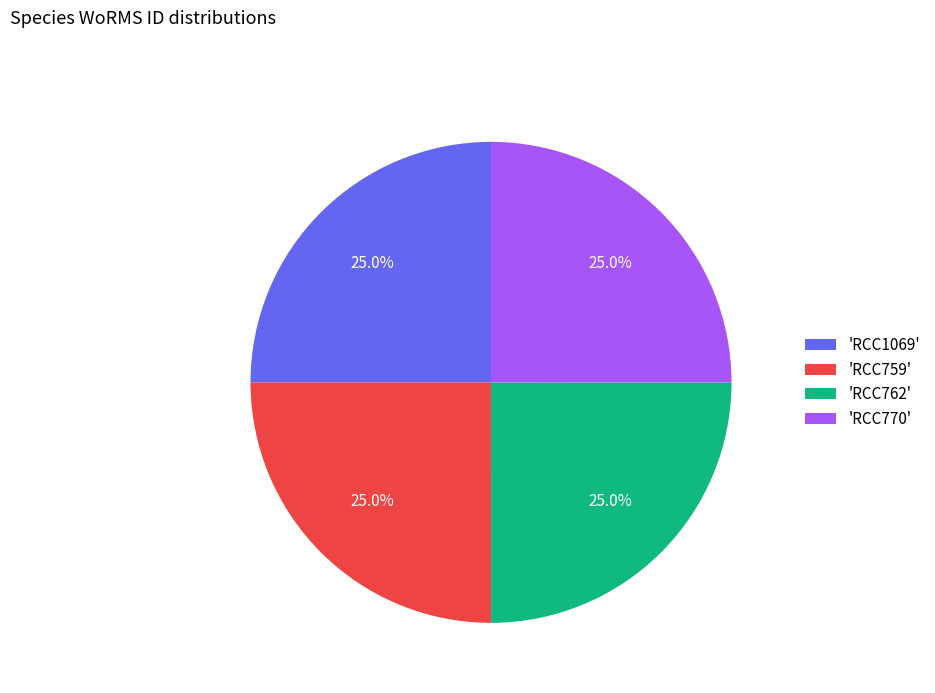

How many segments does this pie chart have?

4